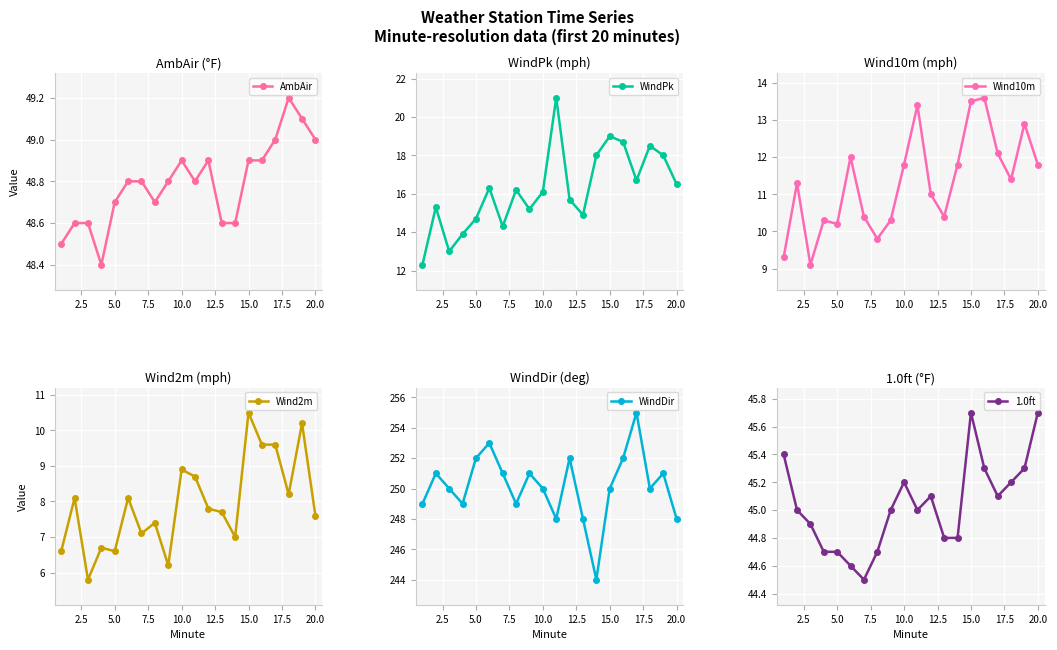

Reading left to right, transcribe all the data shown in this chart.

AmbAir: 48.5	48.6	48.6	48.4	48.7	48.8	48.8	48.7	48.8	48.9	48.8	48.9	48.6	48.6	48.9	48.9	49.0	49.2	49.1	49.0
WindPk: 12.3	15.3	13.0	13.9	14.7	16.3	14.3	16.2	15.2	16.1	21.0	15.7	14.9	18.0	19.0	18.7	16.7	18.5	18.0	16.5
Wind10m: 9.3	11.3	9.1	10.3	10.2	12.0	10.4	9.8	10.3	11.8	13.4	11.0	10.4	11.8	13.5	13.6	12.1	11.4	12.9	11.8
Wind2m: 6.6	8.1	5.8	6.7	6.6	8.1	7.1	7.4	6.2	8.9	8.7	7.8	7.7	7.0	10.5	9.6	9.6	8.2	10.2	7.6
WindDir: 249.0	251.0	250.0	249.0	252.0	253.0	251.0	249.0	251.0	250.0	248.0	252.0	248.0	244.0	250.0	252.0	255.0	250.0	251.0	248.0
1.0ft: 45.4	45.0	44.9	44.7	44.7	44.6	44.5	44.7	45.0	45.2	45.0	45.1	44.8	44.8	45.7	45.3	45.1	45.2	45.3	45.7